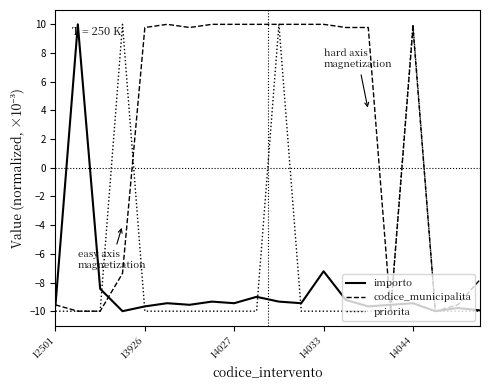

Which series has the largest total across all categories?

codice_municipalita